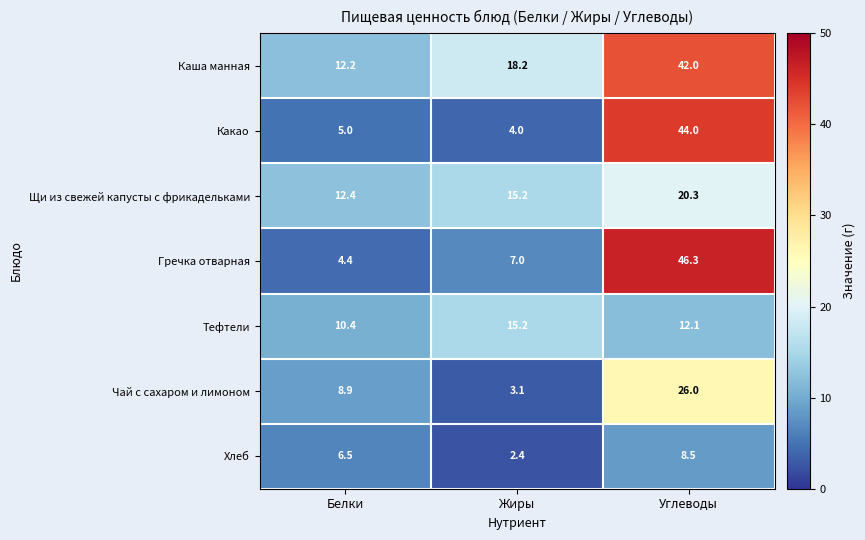

Which category has the highest value across all series?

Углеводы